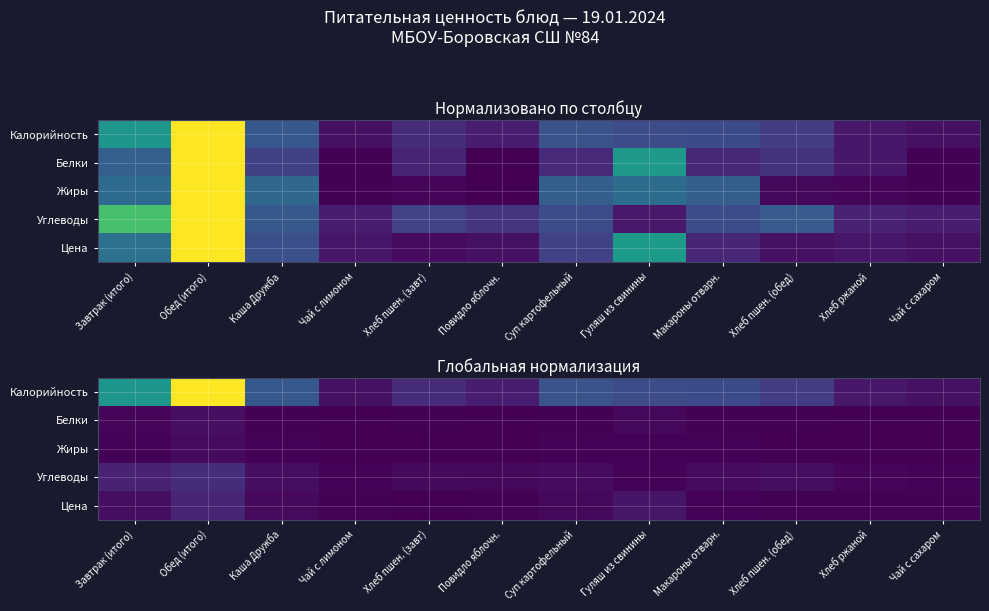

The Калорийность series shows 0.1 at Повидло яблочн.. True or false?

False